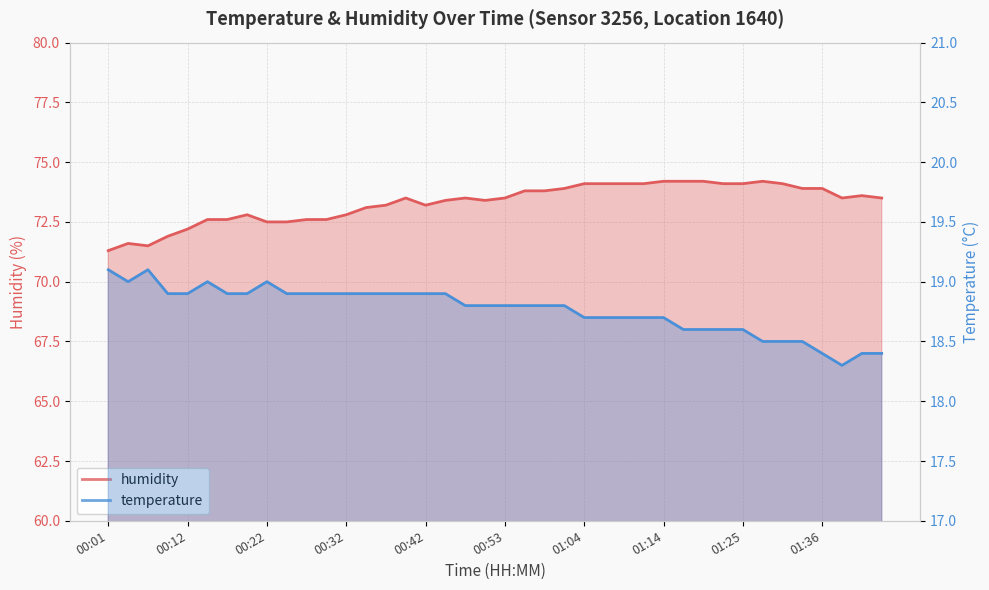

At which label does humidity reach its peak?

01:14